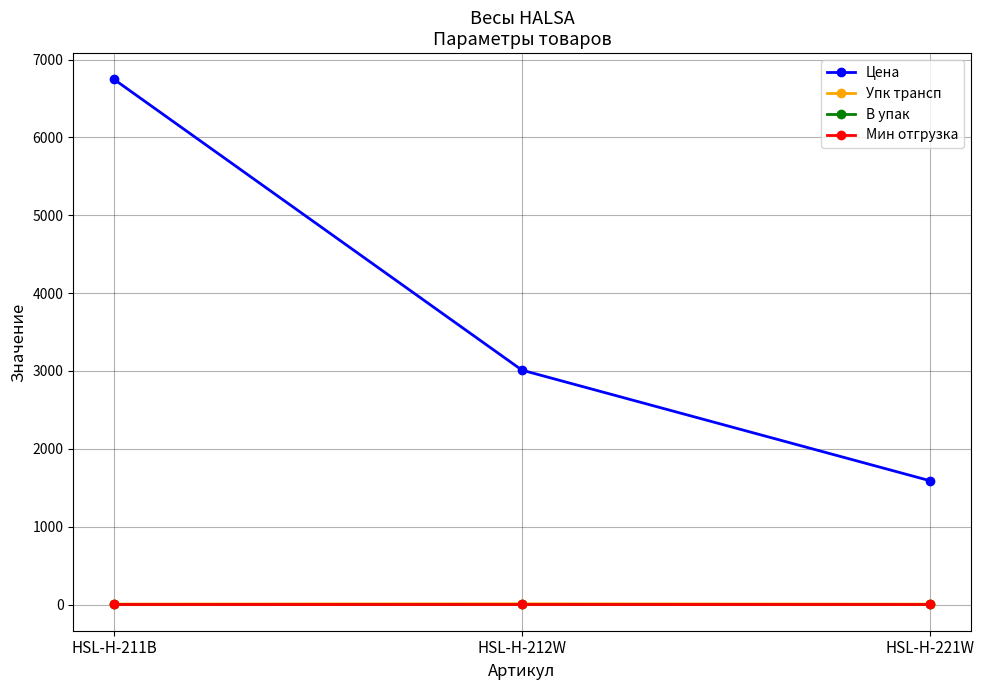

Which series has the widest spread of values?

Цена